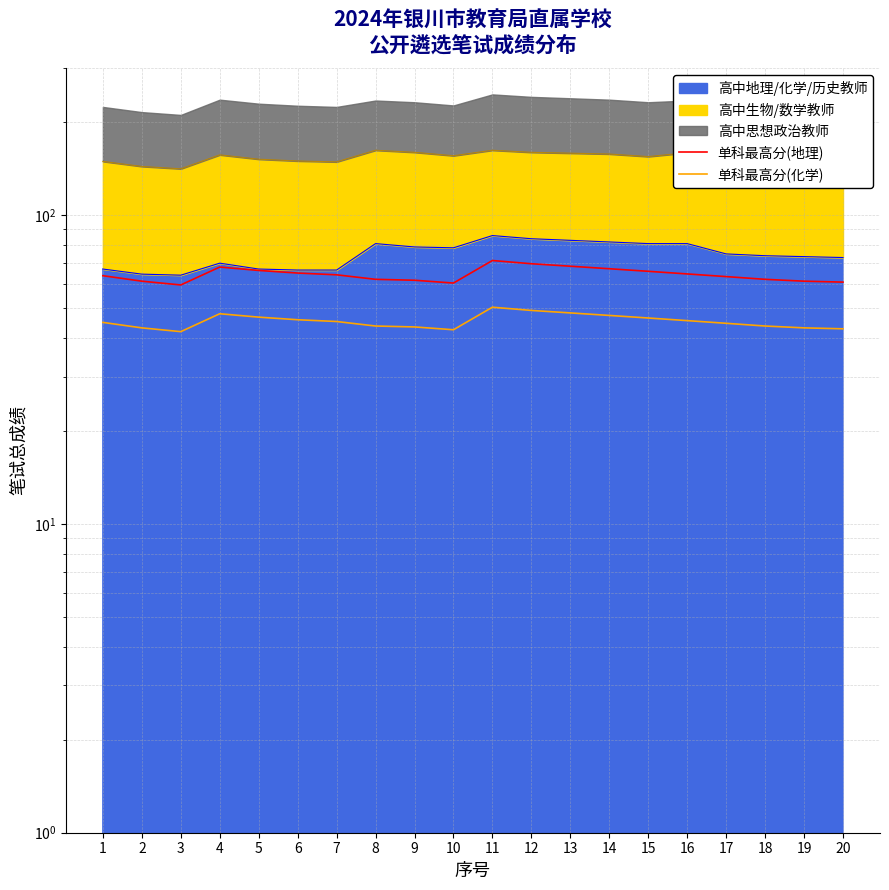

True or false: 单科最高分(化学) has a value of 43.2 at 2.

True